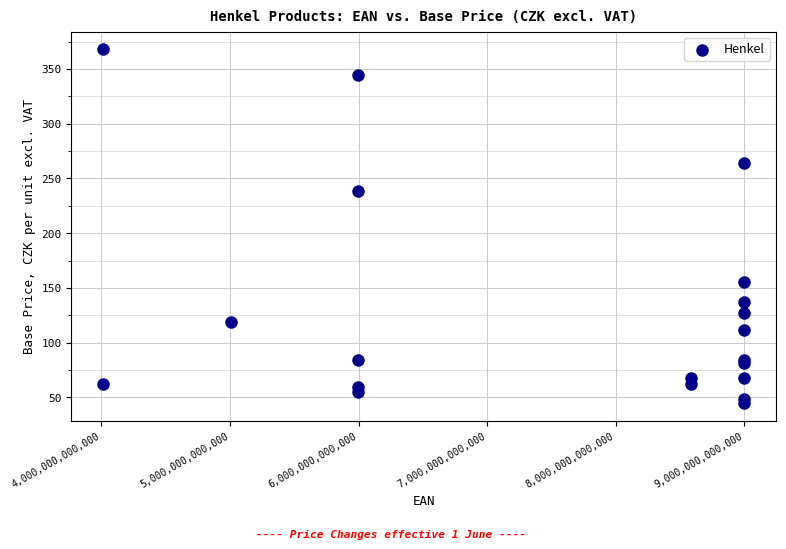

What Y value in the scatter plot is closest to 206?

238.3